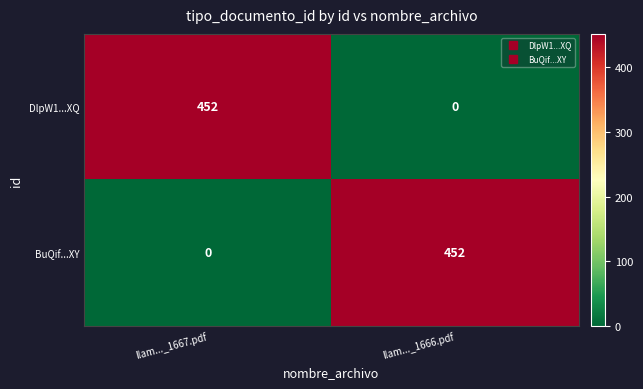

What is the sum of all DlpW1...XQ values?

452